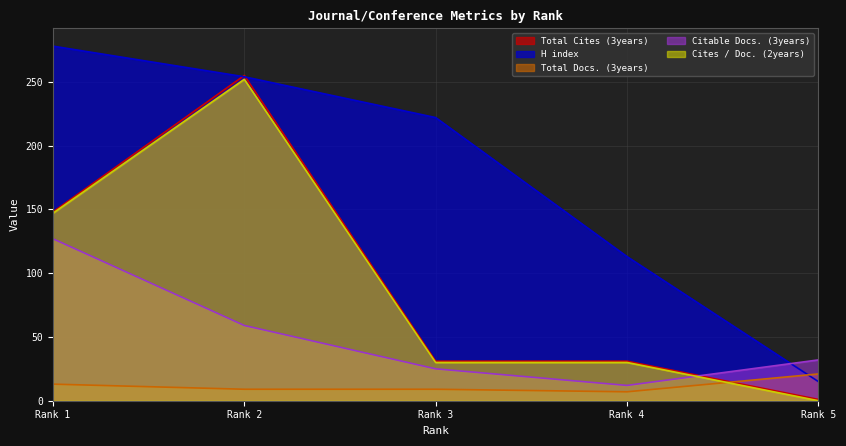

How many intersections are there between Total Cites (3years) and H index?

2